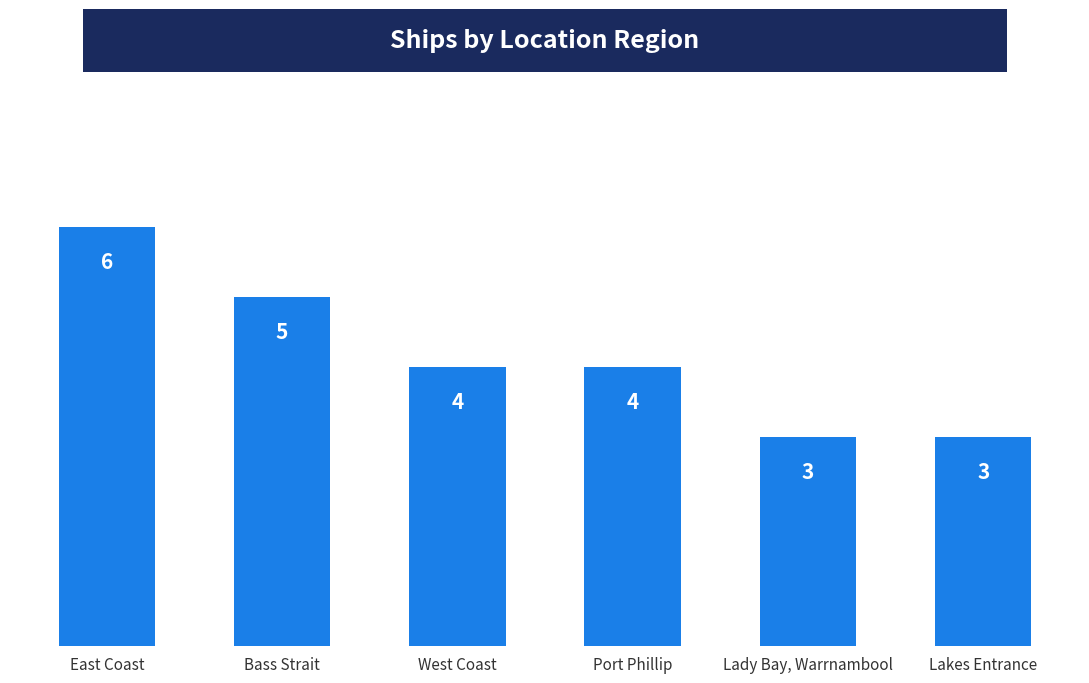

What is the label of the 6th bar from the left?

Lakes Entrance